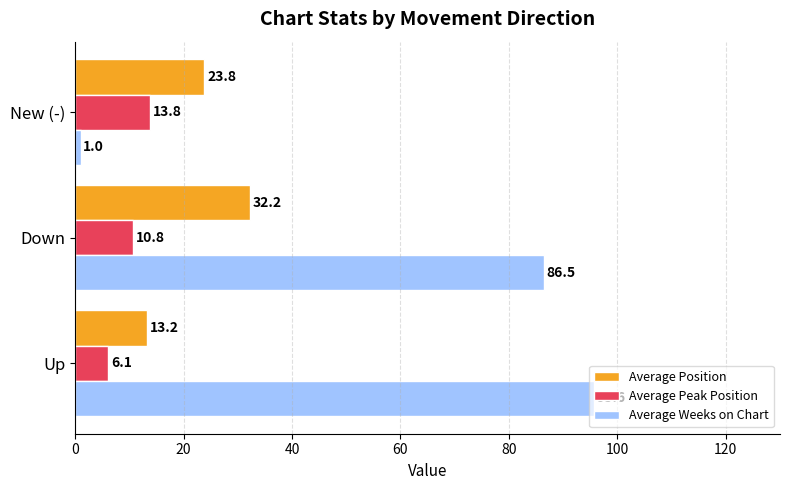

How many data points in Average Position are above 23?

2